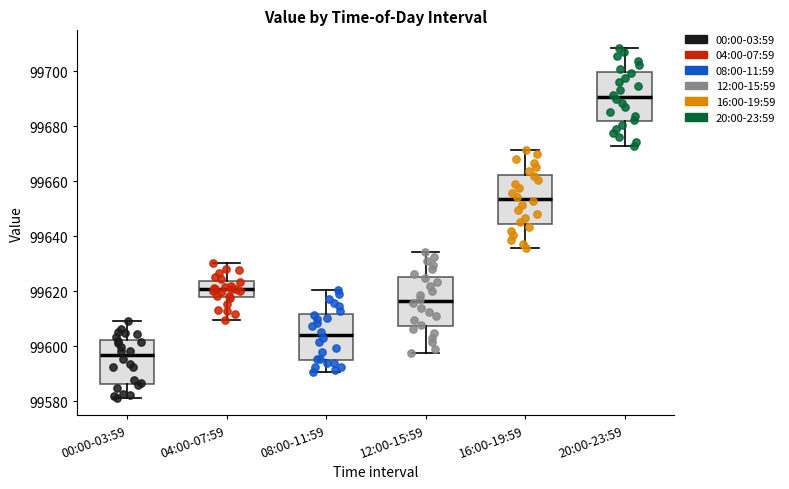

Where is the upper edge of the box for 08:00-11:59 on the y-axis? The values are not printed on the chart, so give them approximately, as read against the axis.

99612